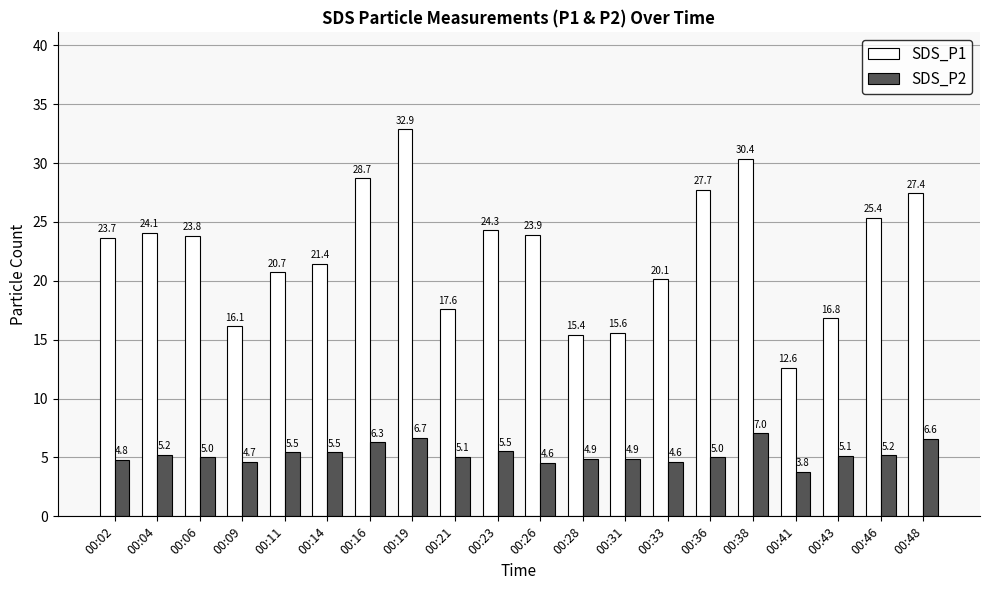

At which label does SDS_P2 reach its minimum?

00:41